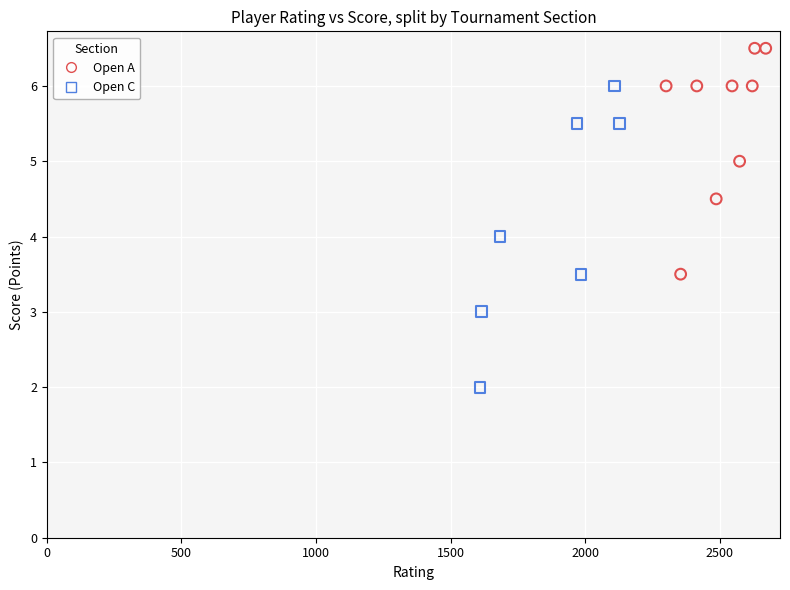

Which series has the largest Y range (max minus min)?

Open C